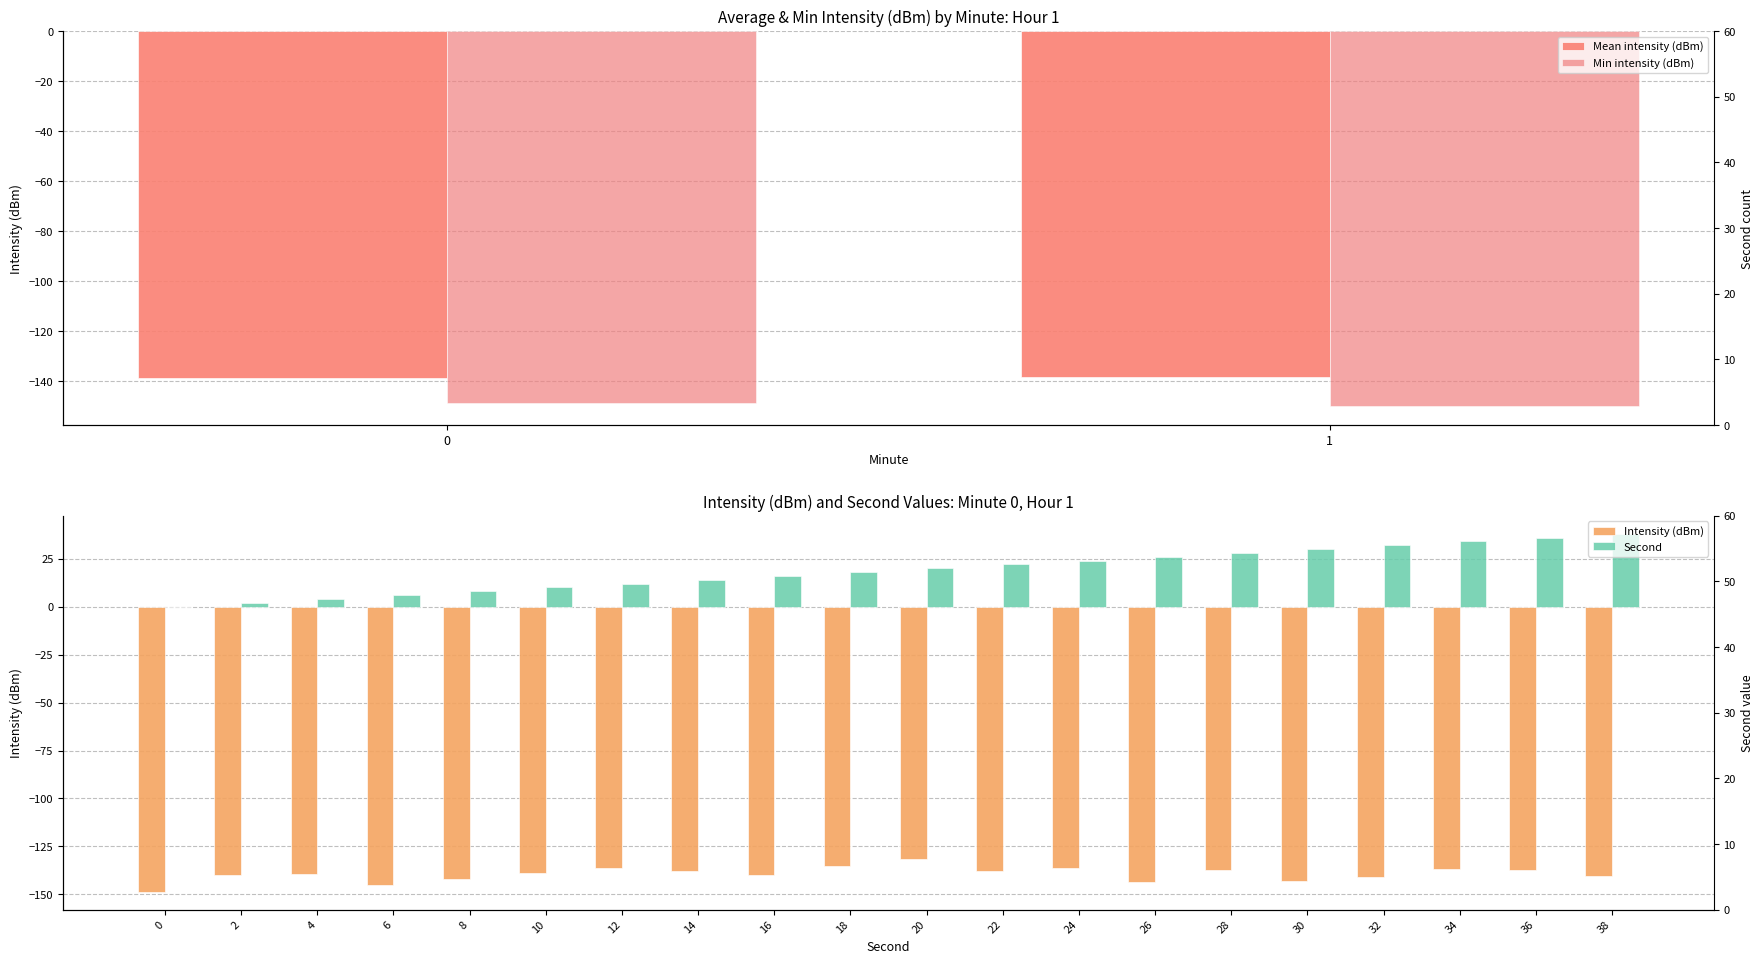

Are the bars horizontal?

No